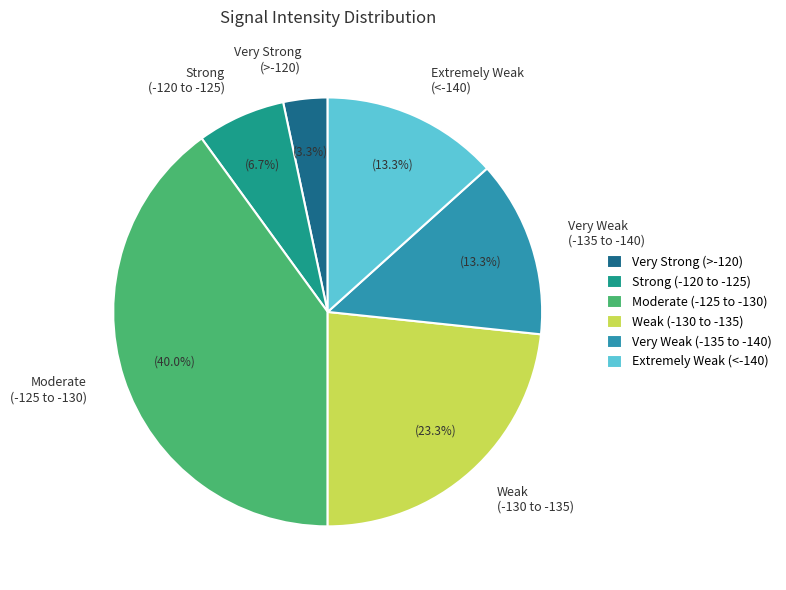

Does Weak (-130 to -135) represent more than half of the total?

No